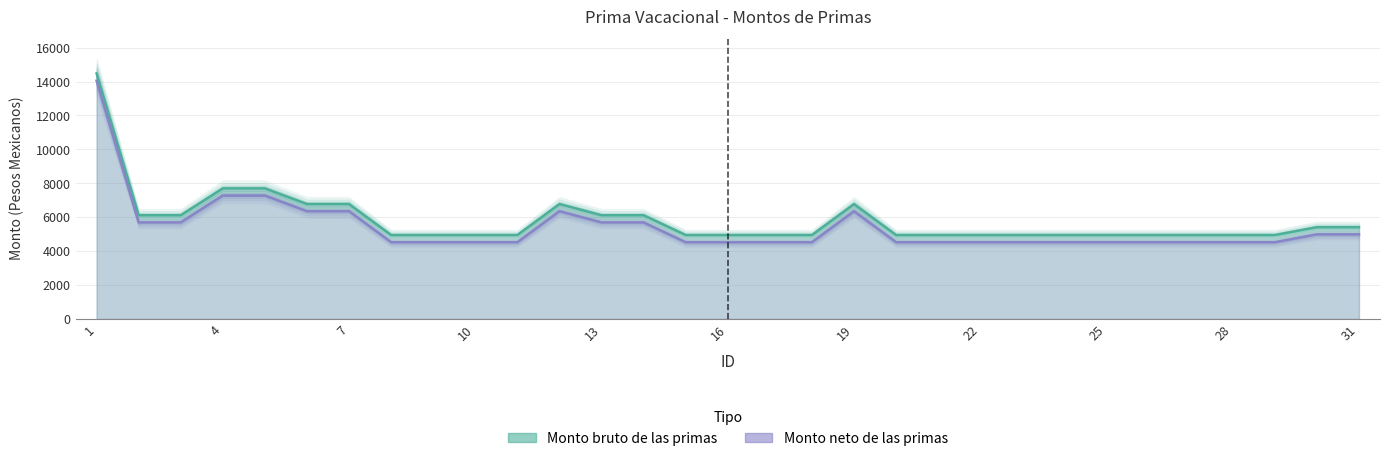

Which series has the largest range (max minus min)?

Monto bruto de las primas